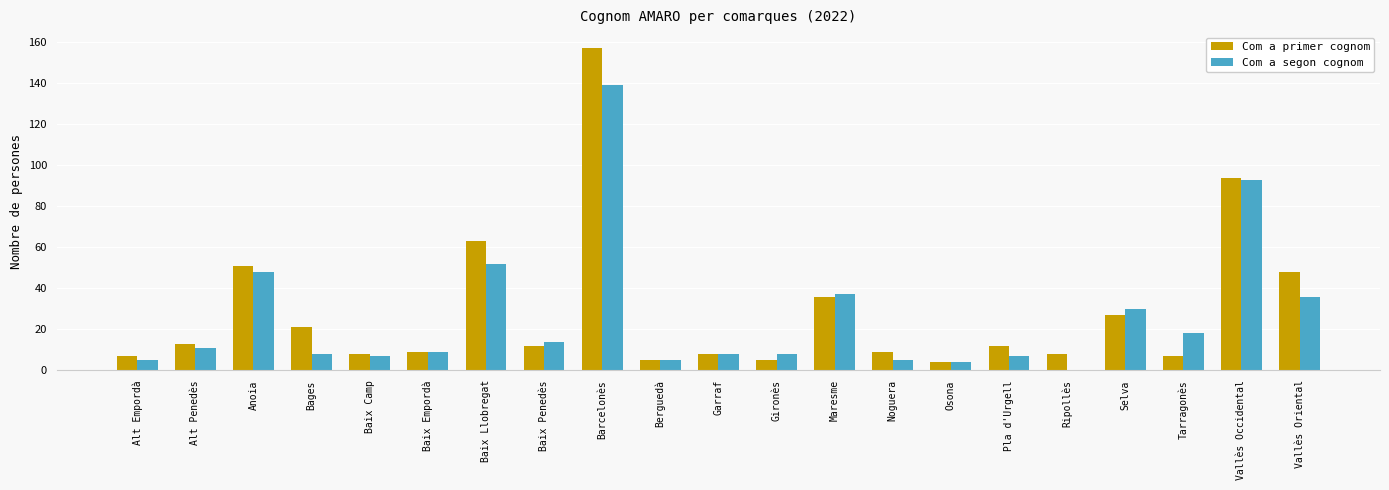

Read the Com a primer cognom value at Tarragonès, to the nearest 5.

5